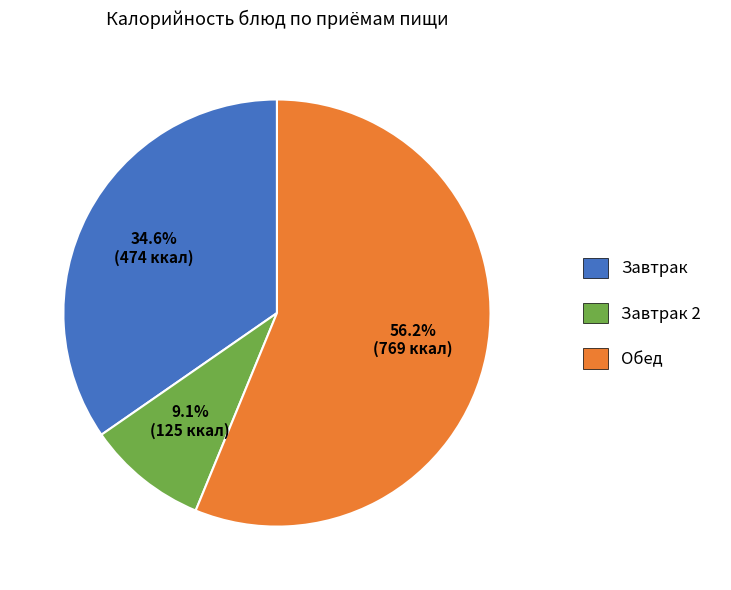

Does any single category account for the majority?

Yes